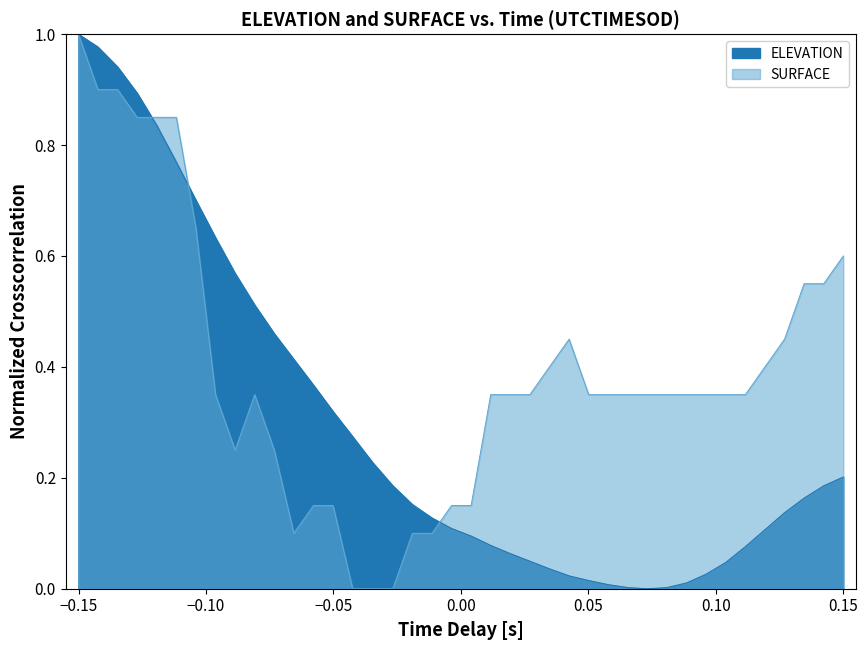

The value at 9 is 0.1. True or false?

False